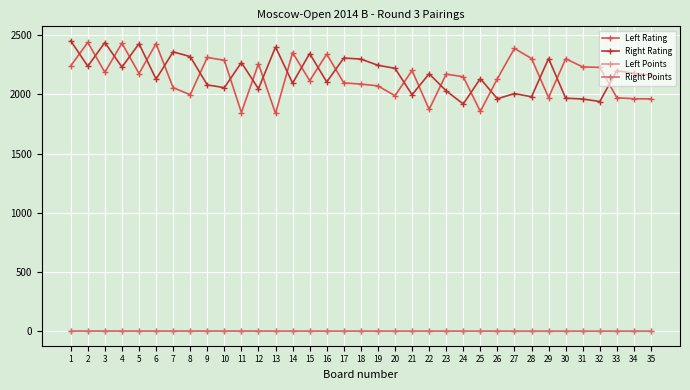

True or false: Left Points and Right Rating cross at least once.

False